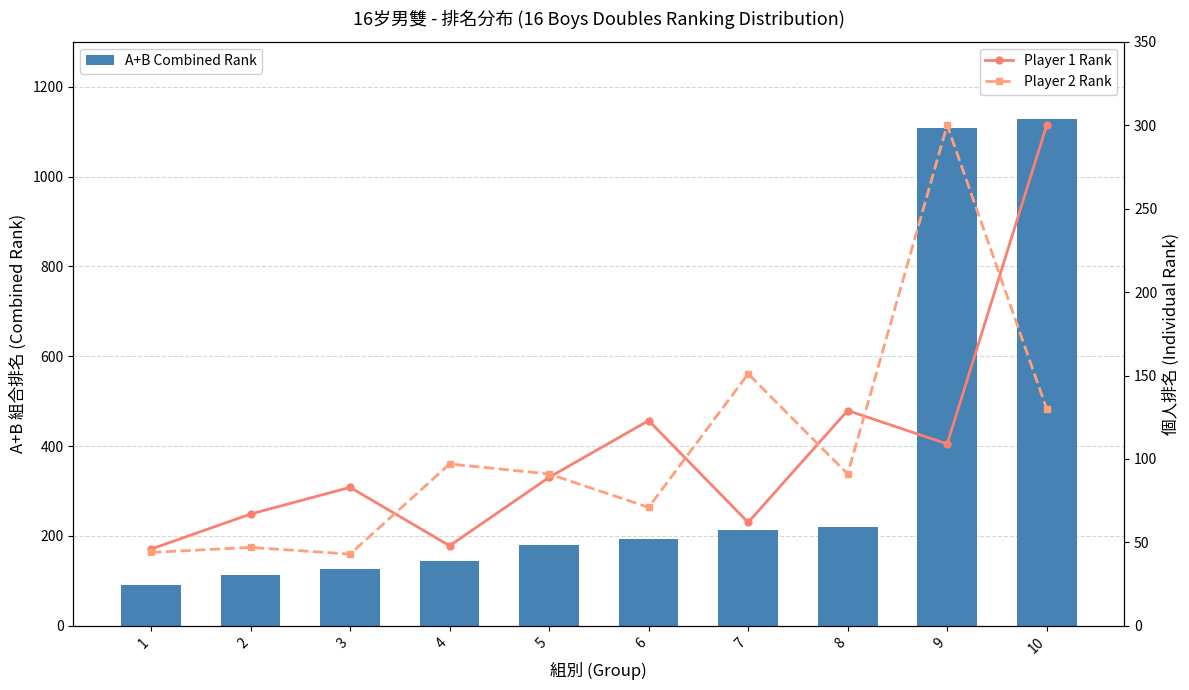

Count the number of data series in this chart.

3